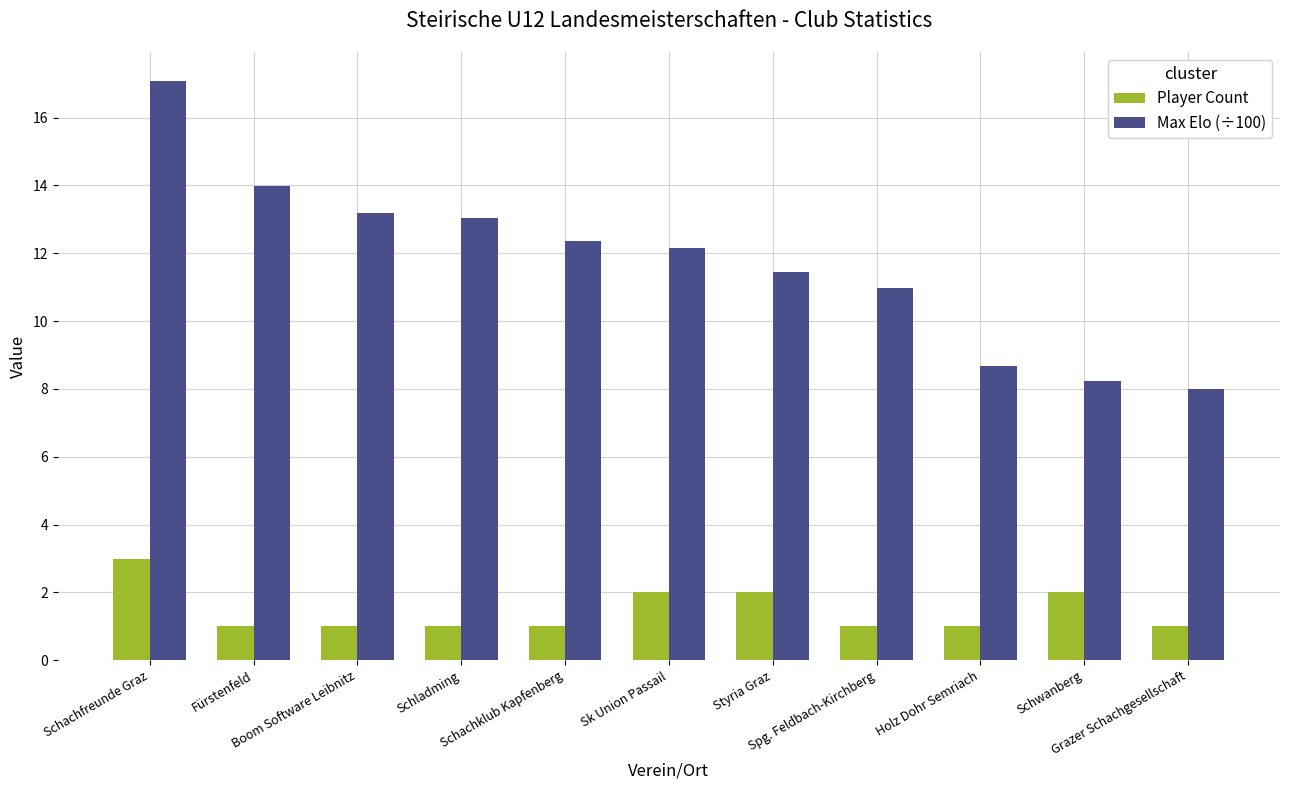

At Schwanberg, list the series in order from largest to smallest.

Max Elo (÷100), Player Count